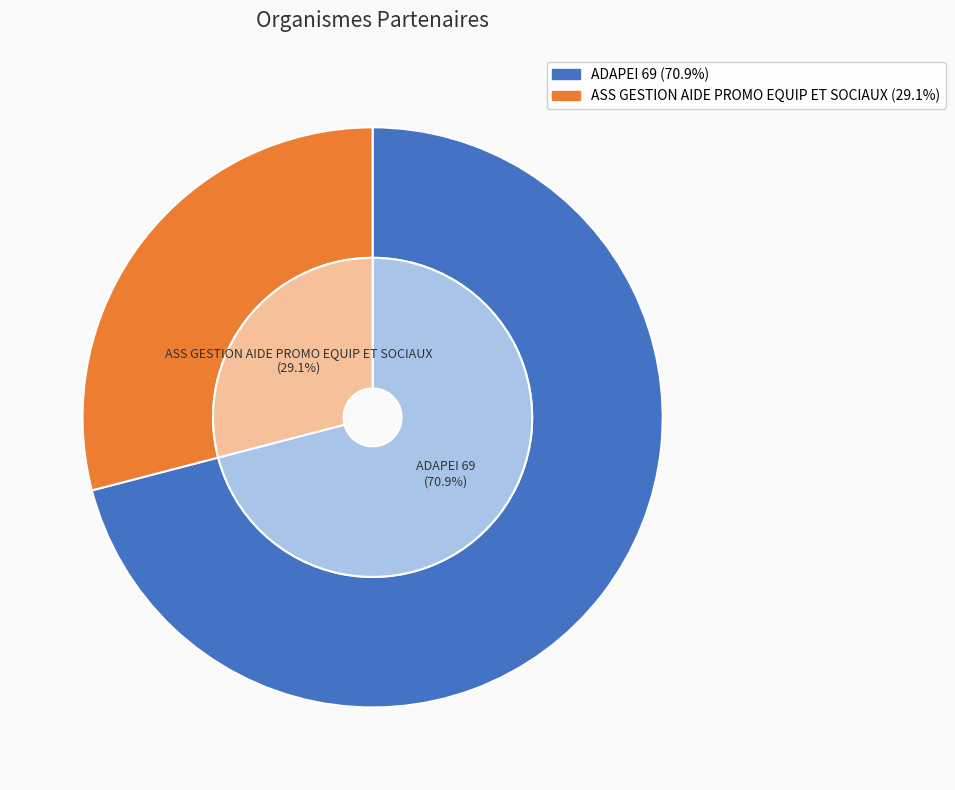

What is the majority slice?

ADAPEI 69